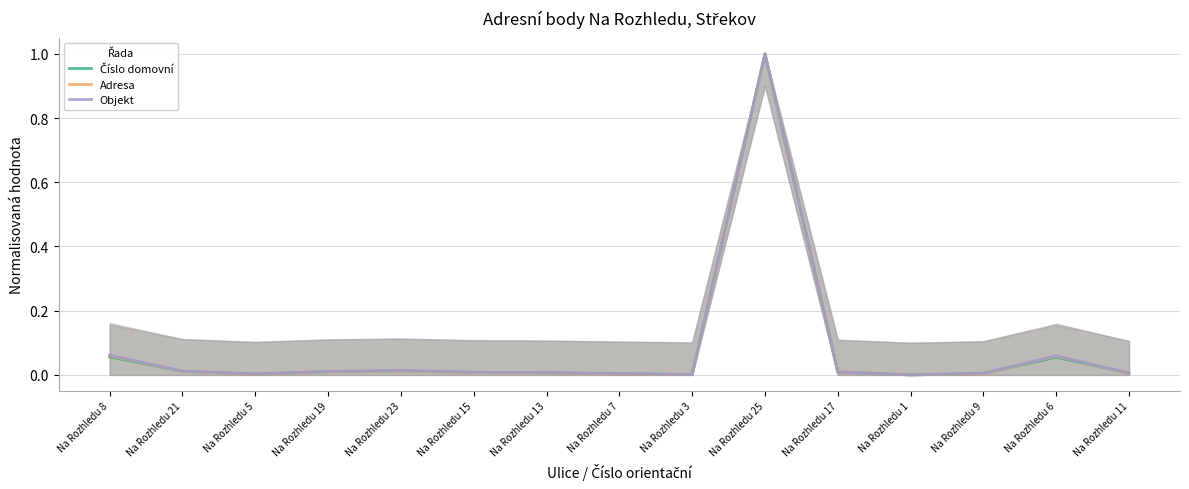

True or false: Adresa has more than 1 points higher than both neighbors.

True